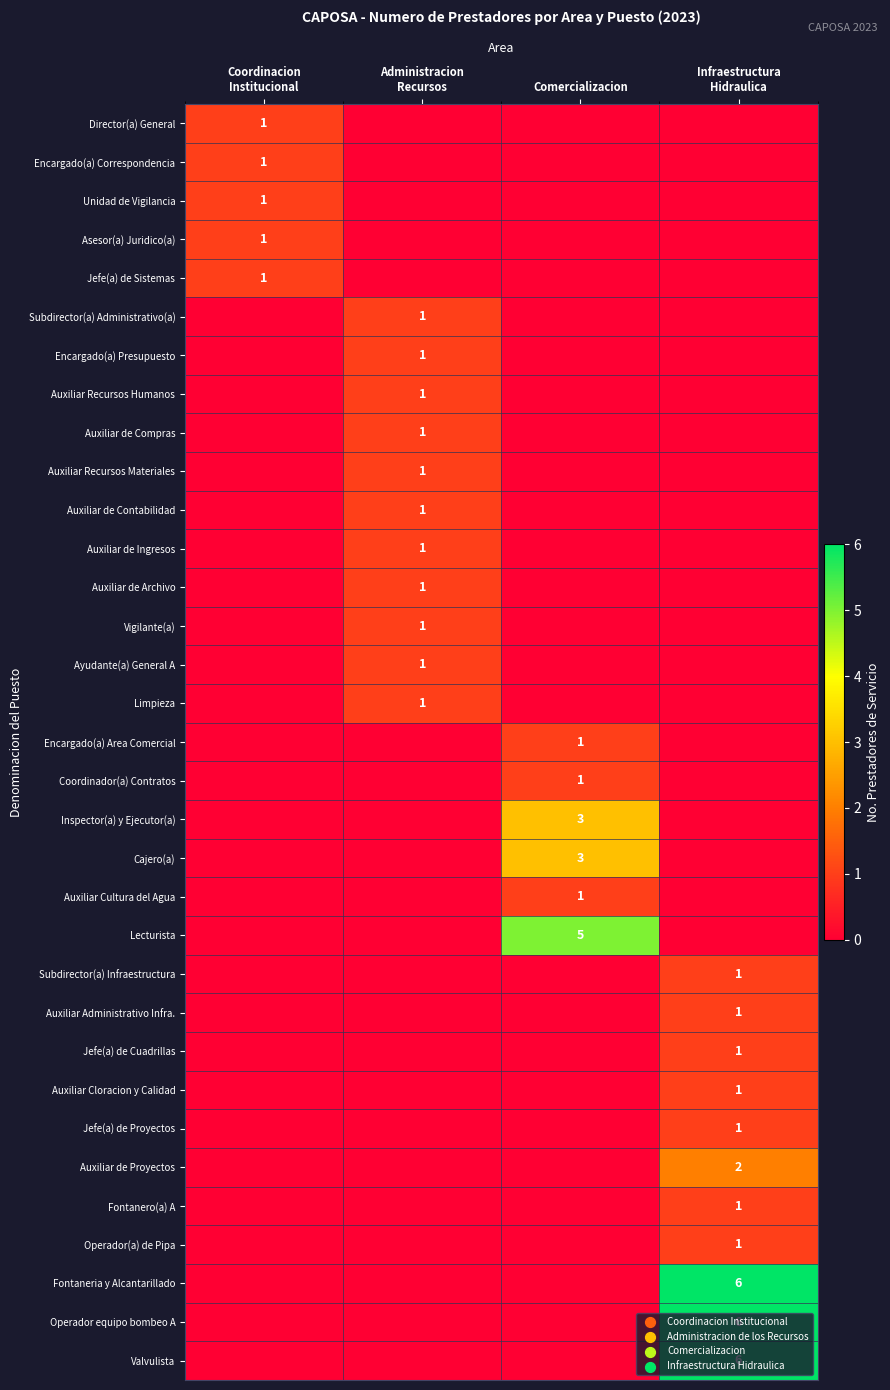

What is the total value across all series at Comercializacion?

14